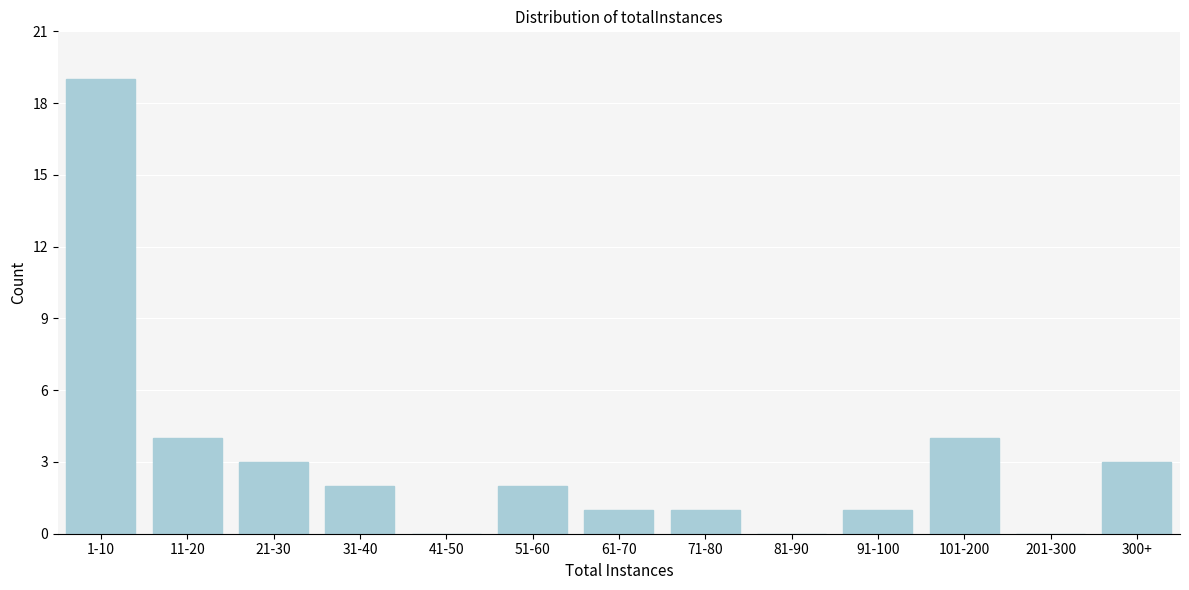

Reading left to right, transcribe all the data shown in this chart.

1-10=19	11-20=4	21-30=3	31-40=2	41-50=0	51-60=2	61-70=1	71-80=1	81-90=0	91-100=1	101-200=4	201-300=0	300+=3